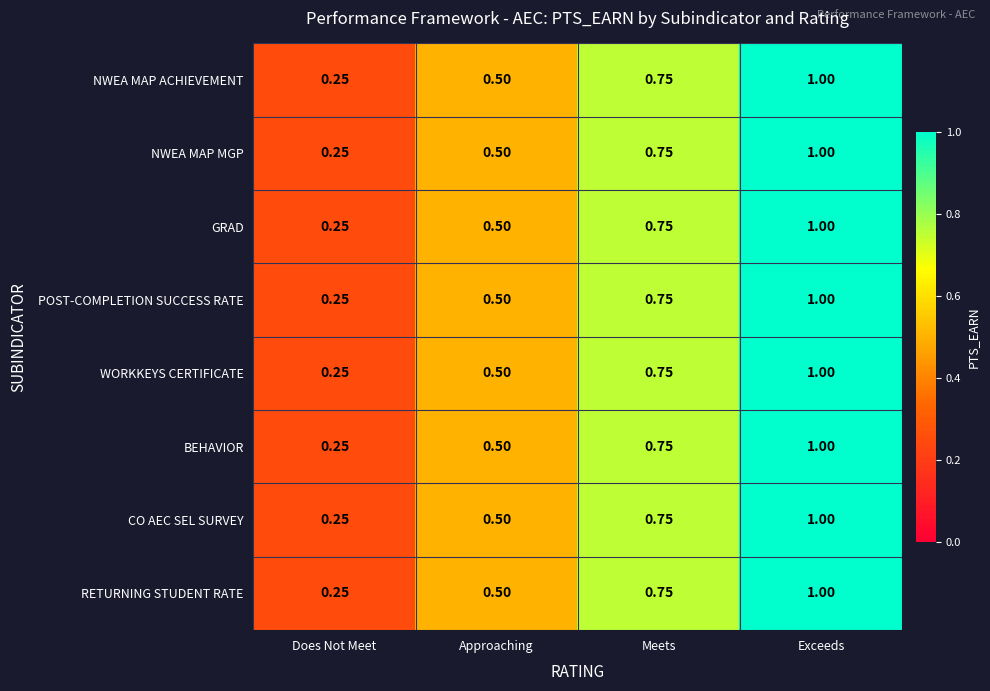

List the labels in order of NWEA MAP MGP value, smallest first.

Does Not Meet, Approaching, Meets, Exceeds